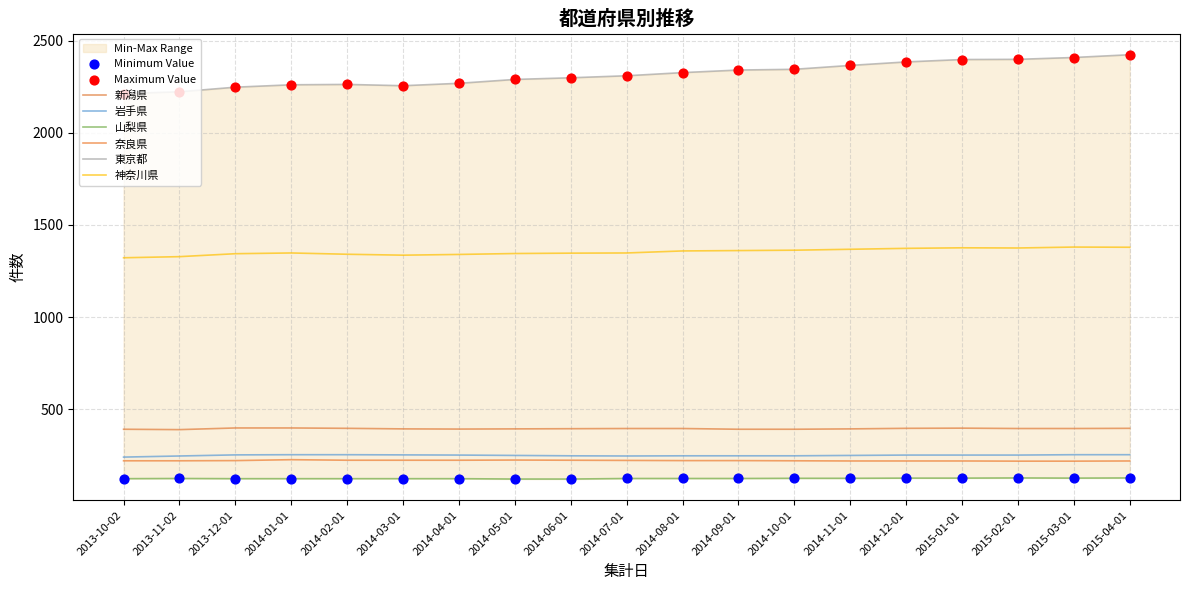

Which series contains the lowest Y value?

山梨県